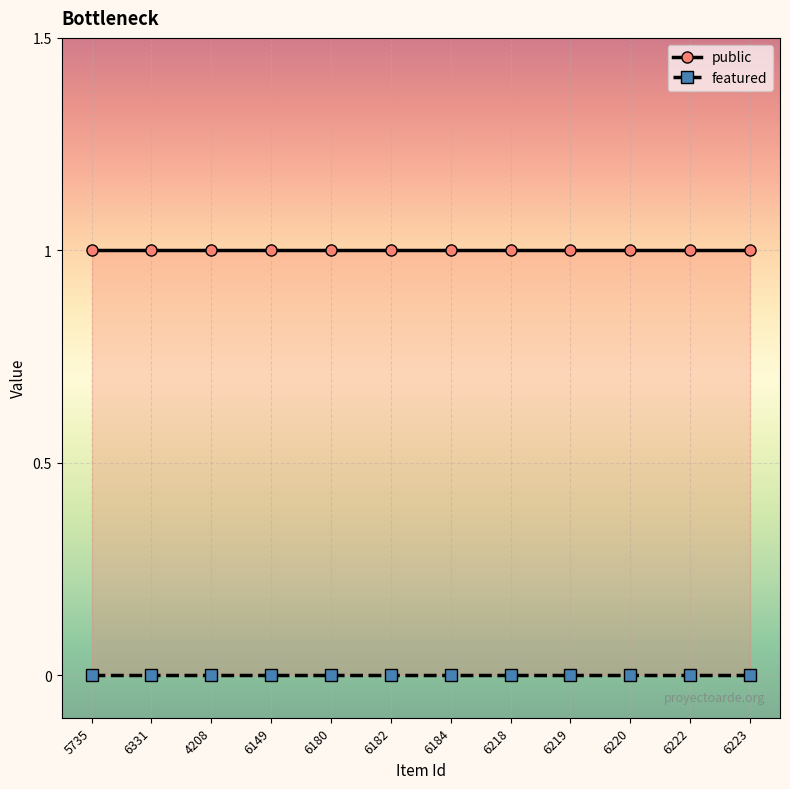

At which label is featured closest to 0?

5735